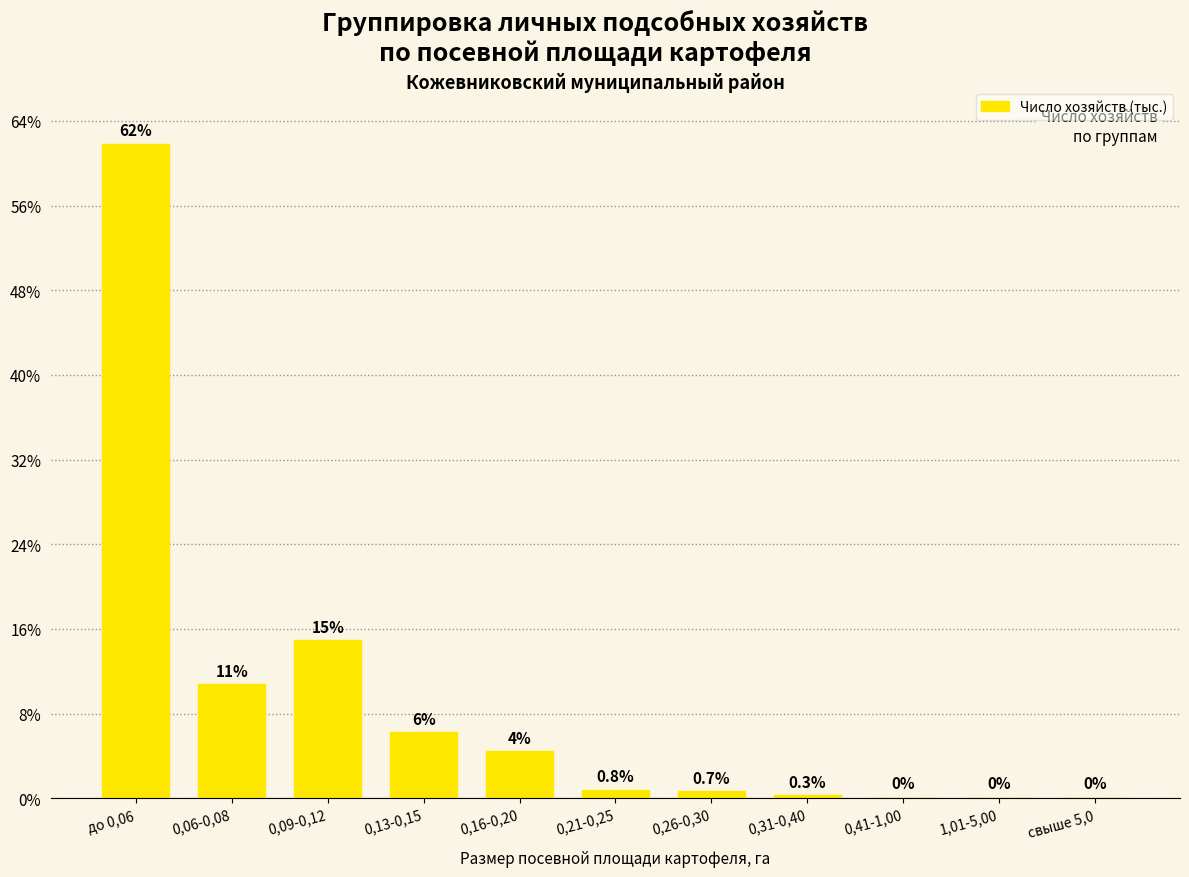

Are the bars horizontal?

No